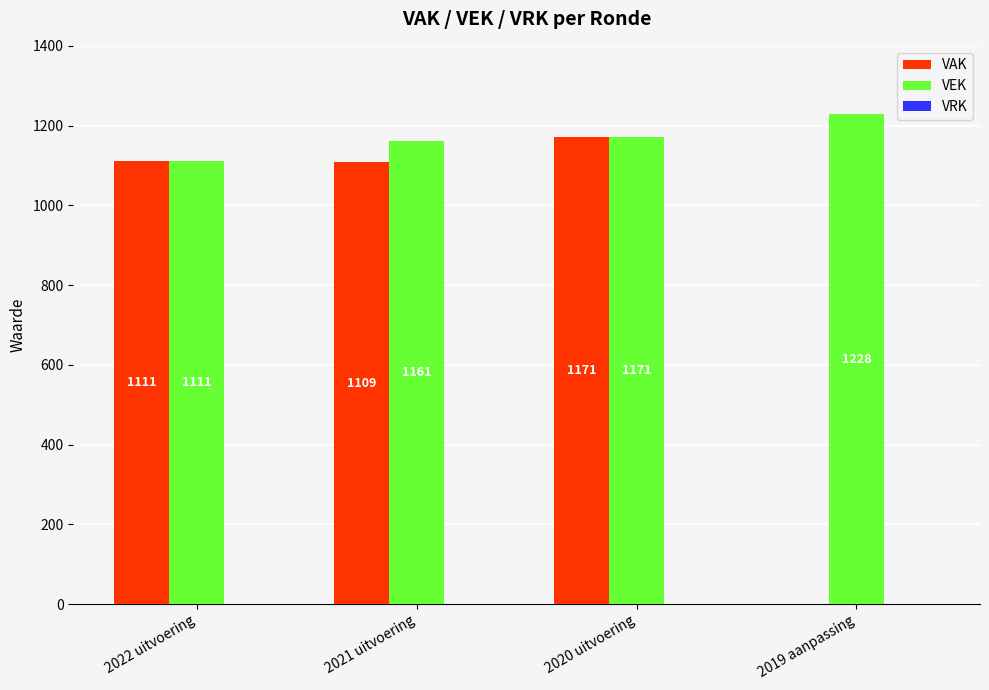

Where is VEK nearest to the value 1169?

2020 uitvoering